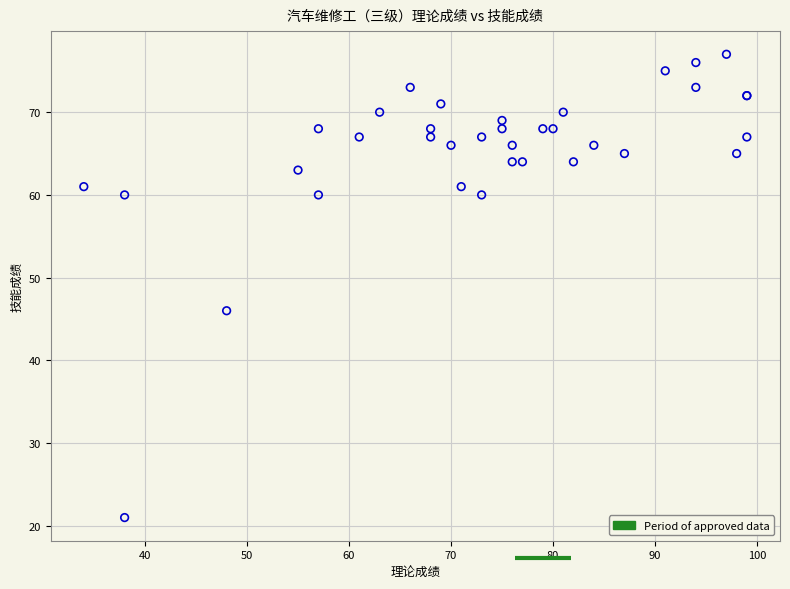

What Y value in the scatter plot is closest to 49?

46